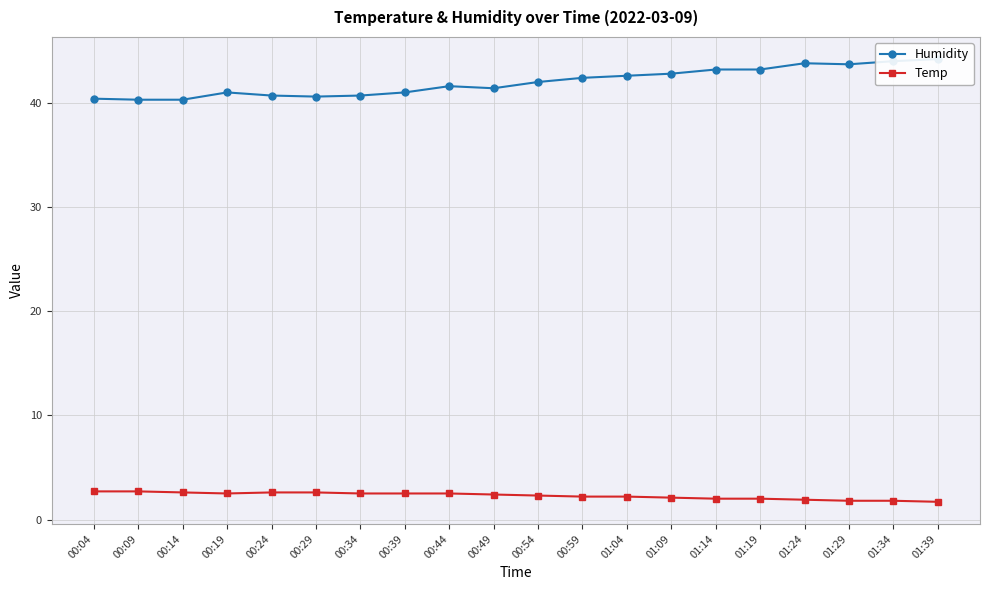

What is the total value across all series at 00:04?

43.1